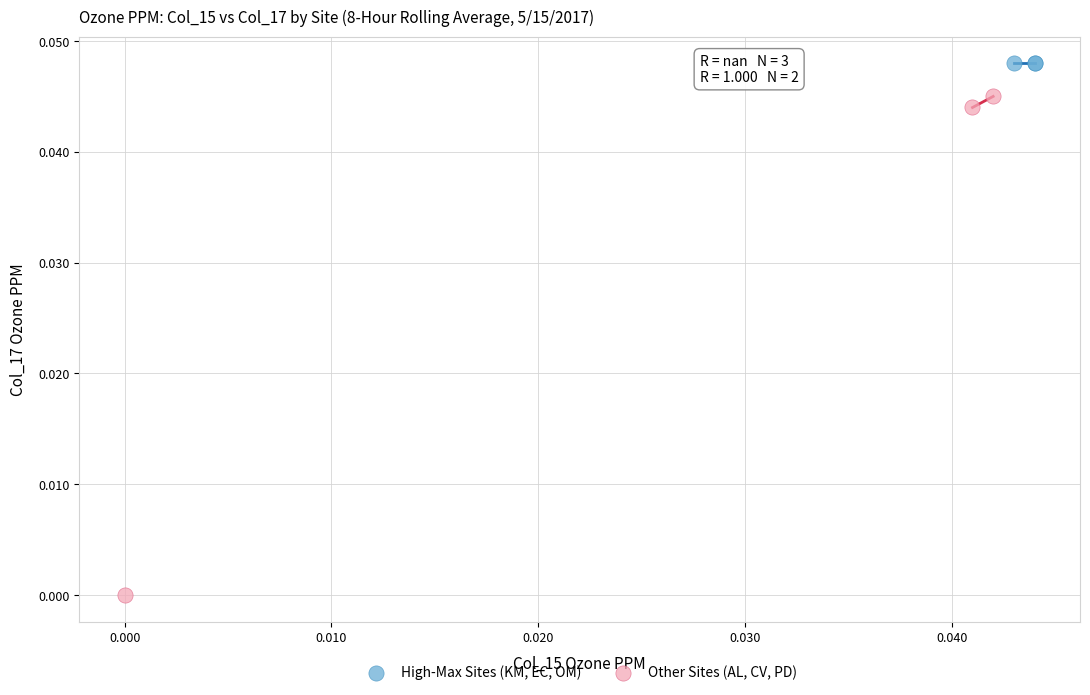

Which series contains the highest Y value?

High-Max Sites (KM, EC, OM)